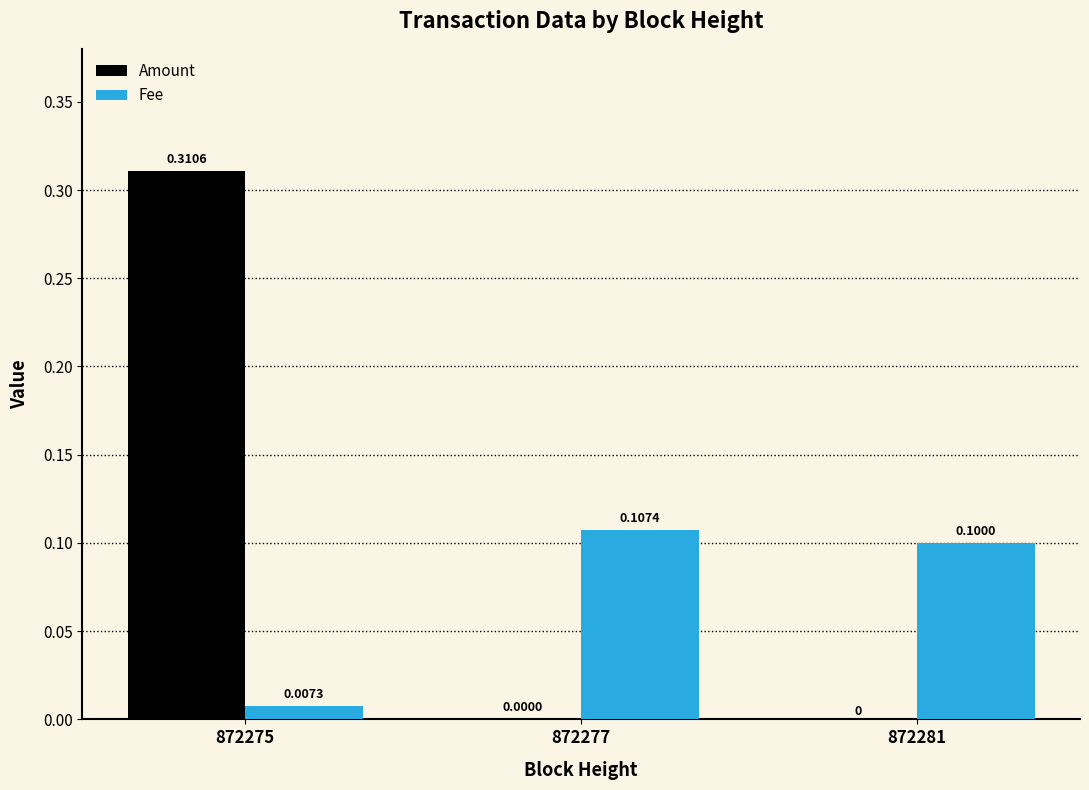

What is the total value across all series at 872277?

0.1